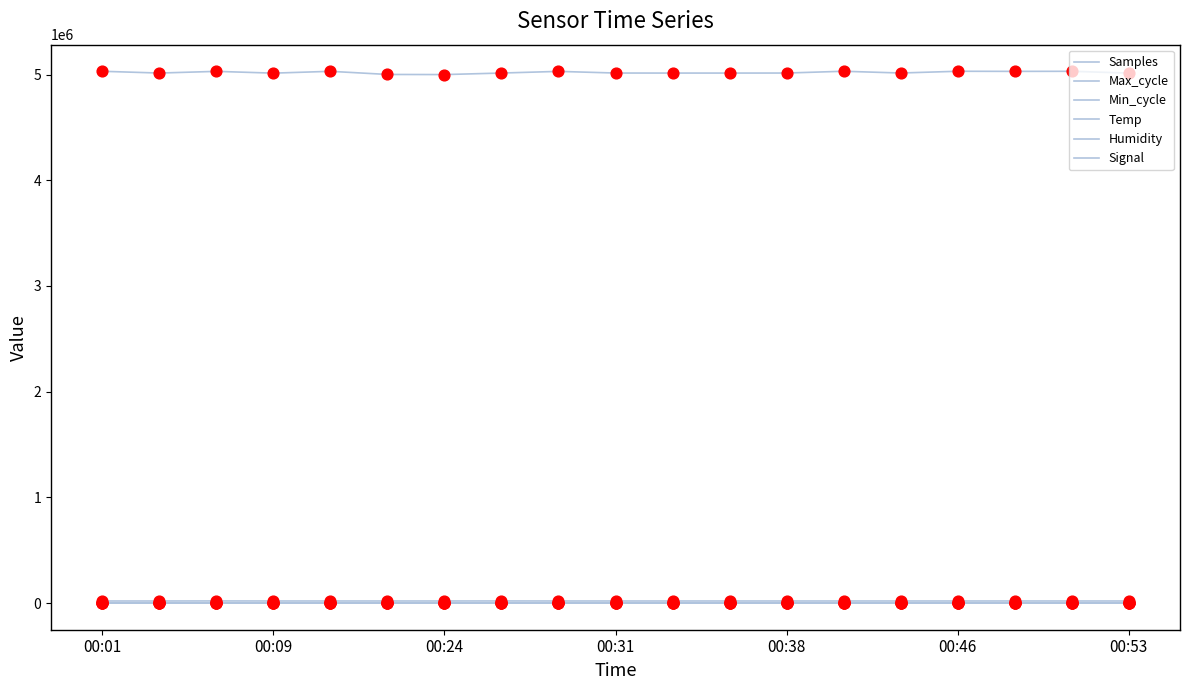

At which category is the sum across all series the highest?

13